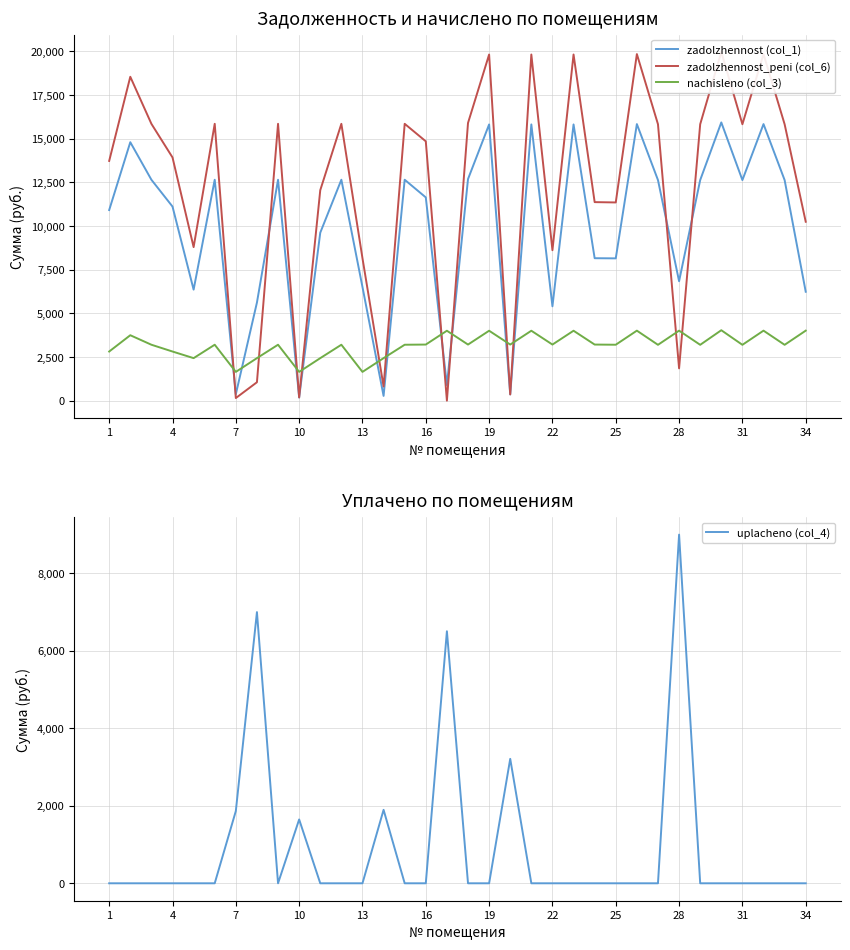

True or false: nachisleno (col_3) has more than 2 interior local peaks.

True